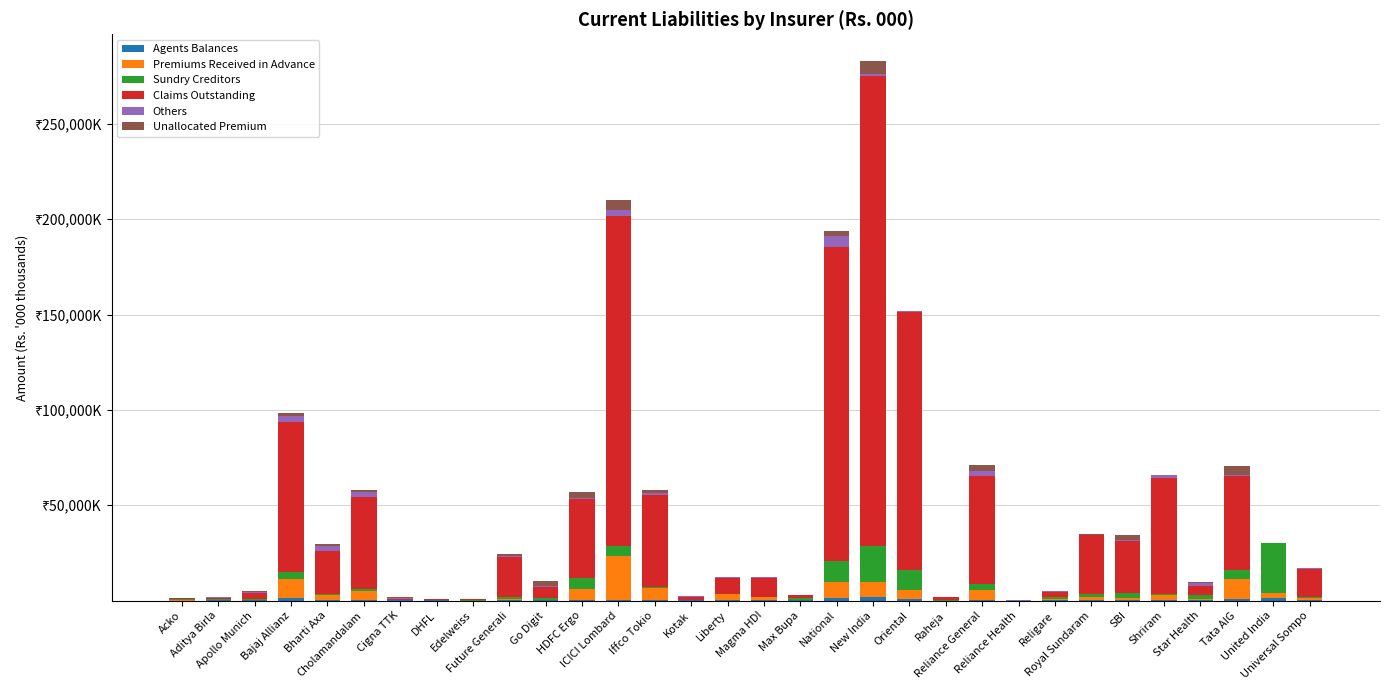

How many series are shown in this chart?

6